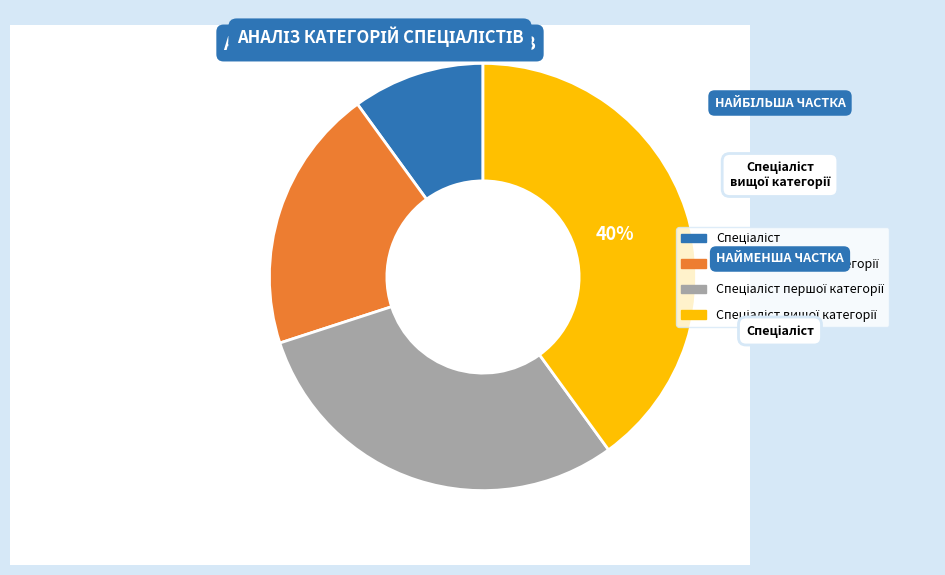

Does any single category account for the majority?

No